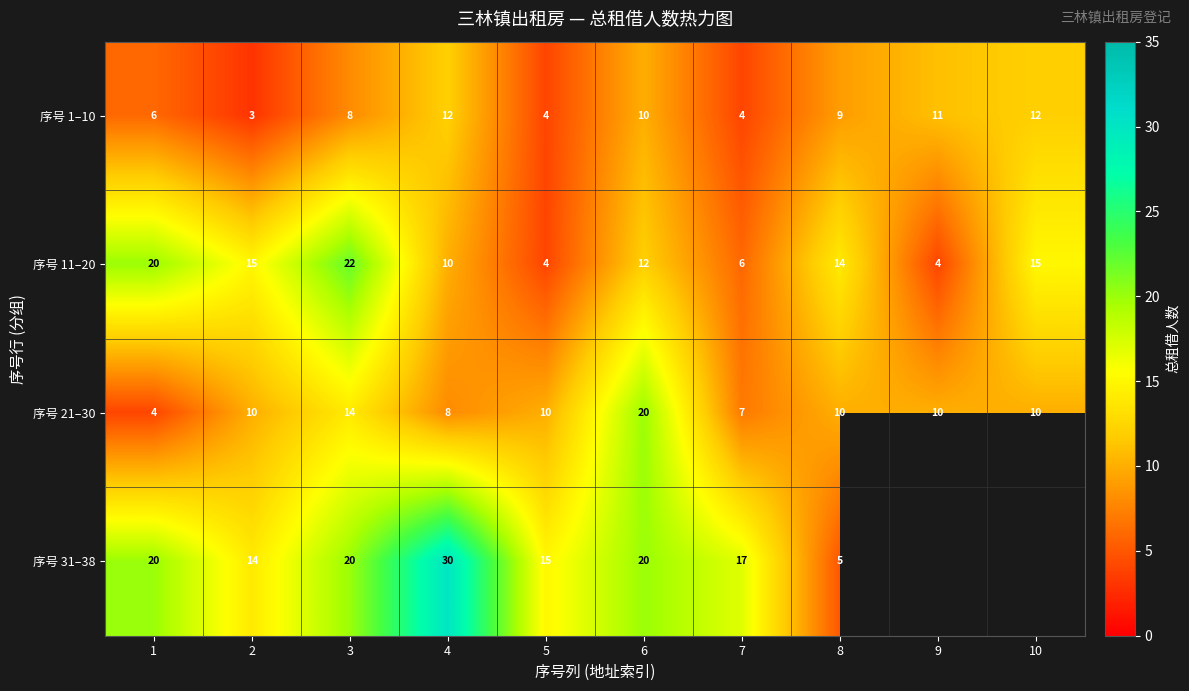

At which category does the chart reach its minimum across all series?

2